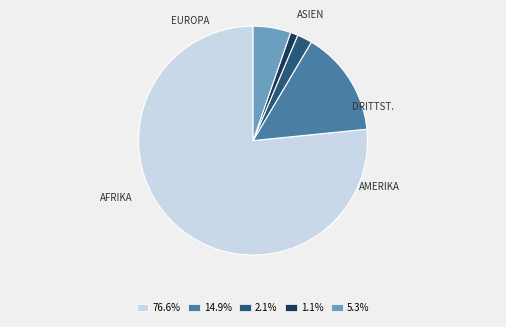

Is there a majority slice in this chart?

Yes